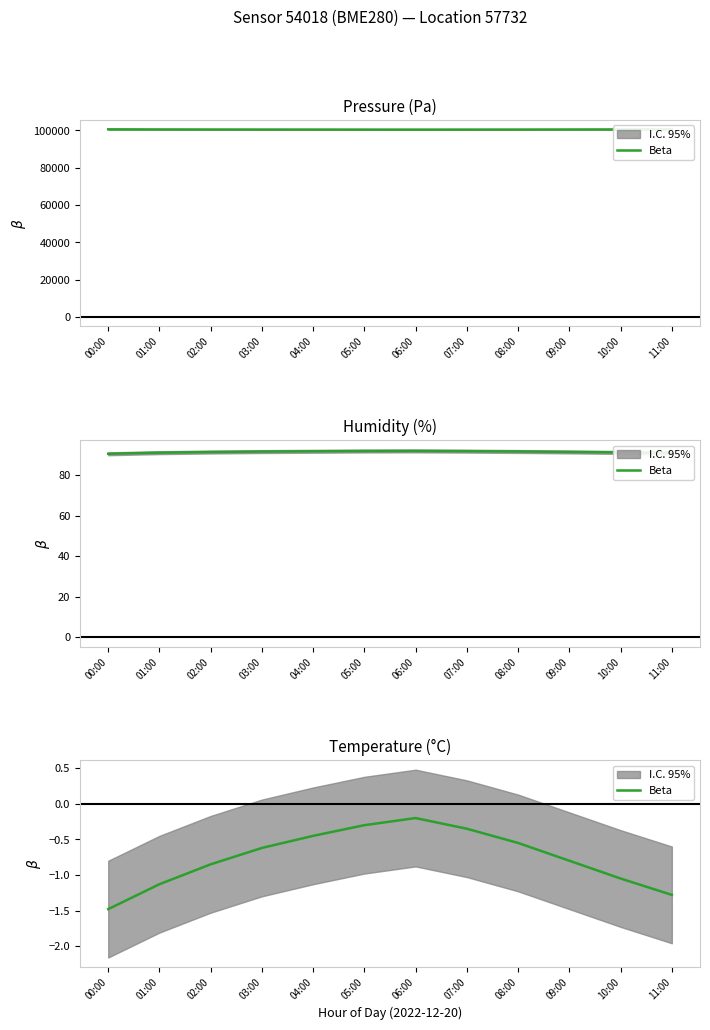

Is it true that the value at 00:00 is -1.5?

True